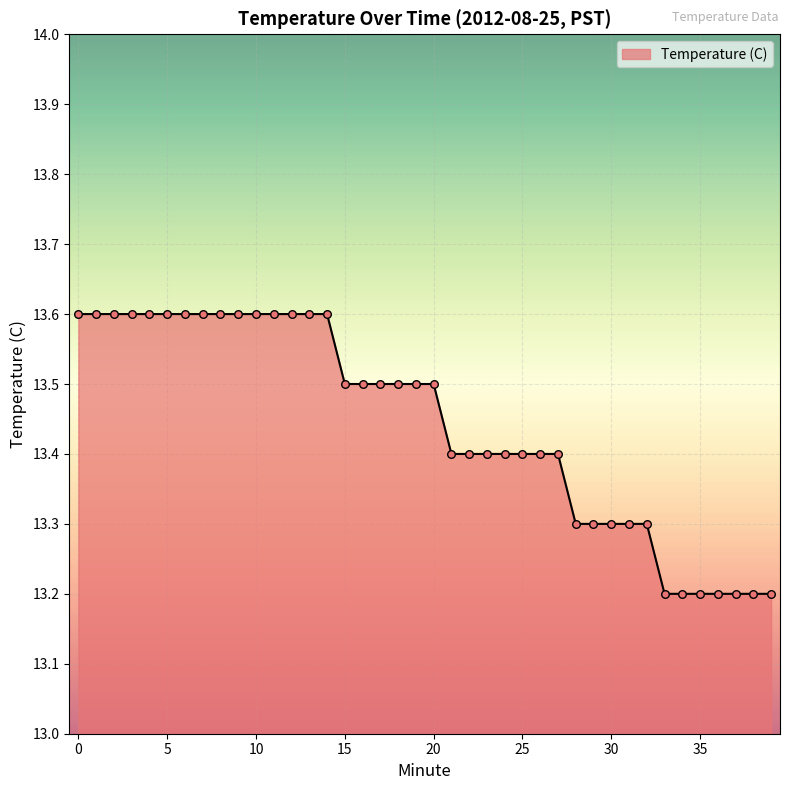

What is the maximum value shown in the chart?

13.6